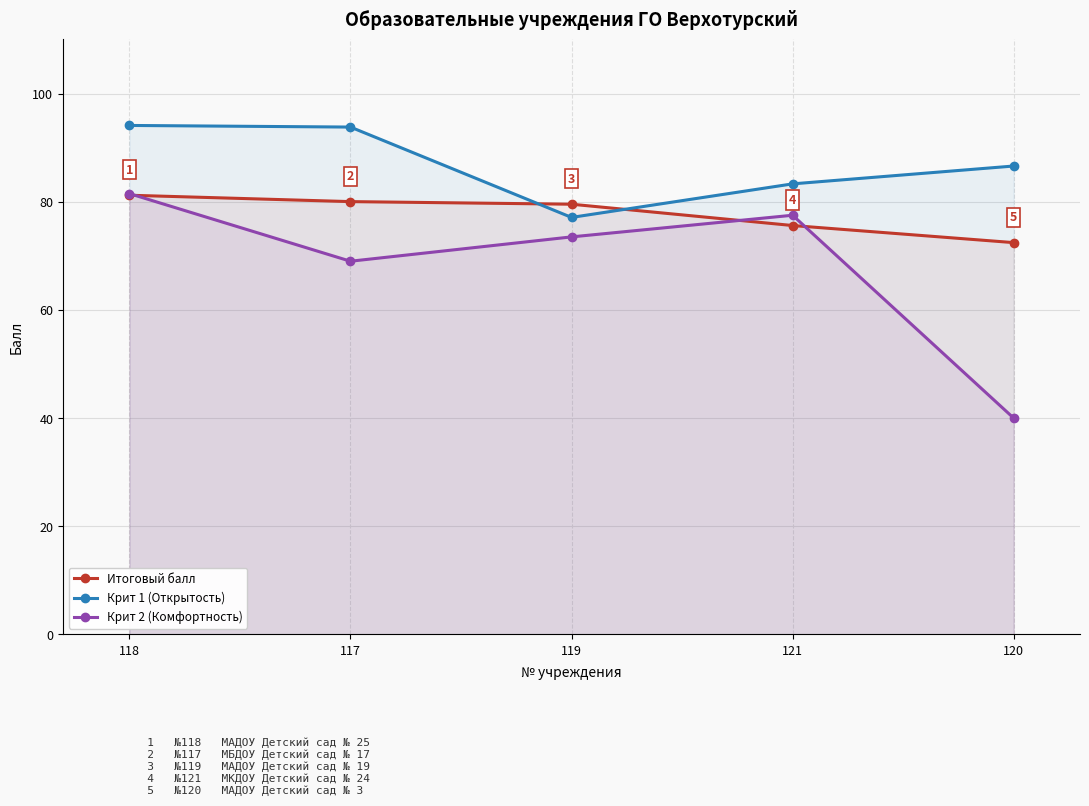

How many lines are shown in the chart?

3